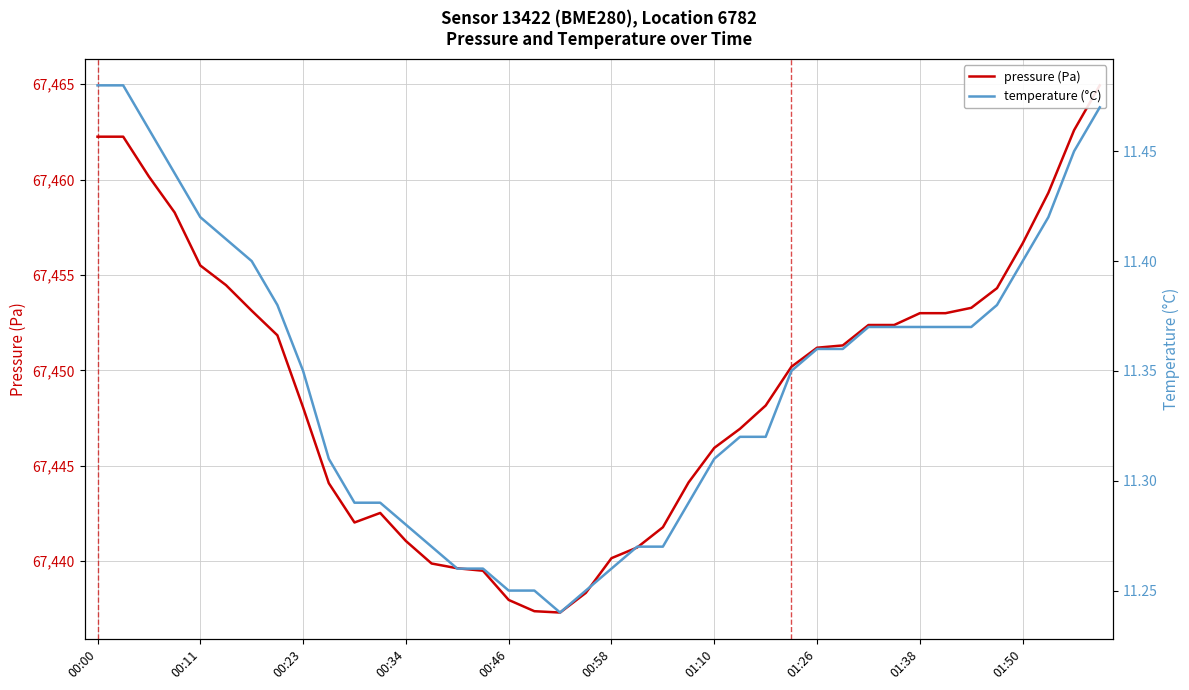

How many values in the pressure (Pa) series exceed 67451?

20